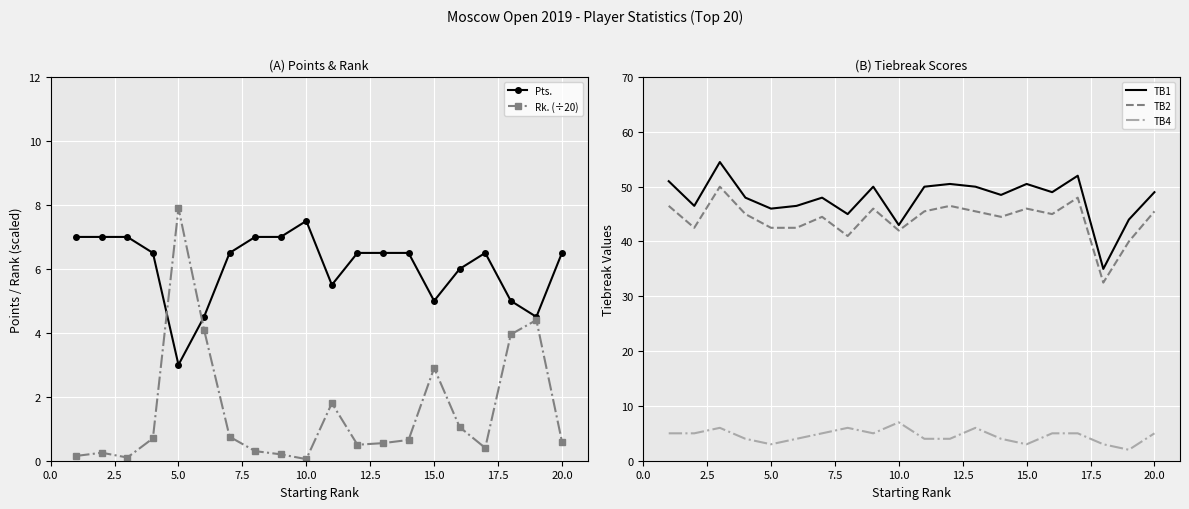

True or false: TB4 and TB1 cross at least once.

False